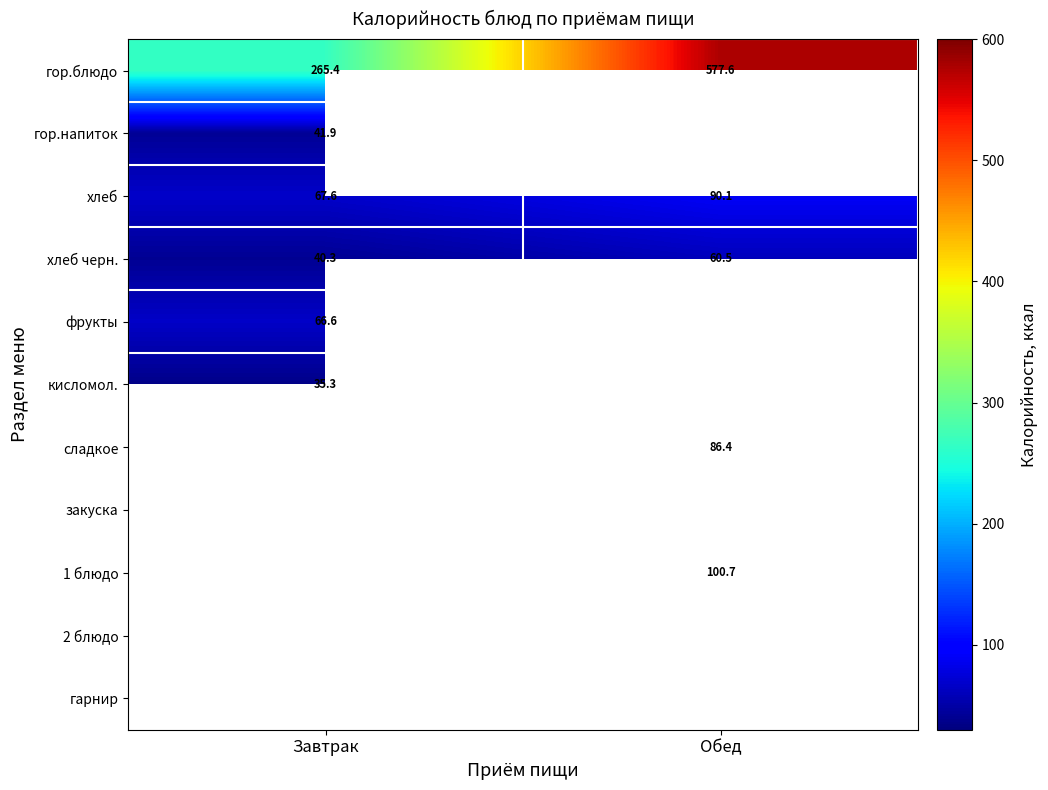

Rank the categories by хлеб черн. value from lowest to highest.

Завтрак, Обед